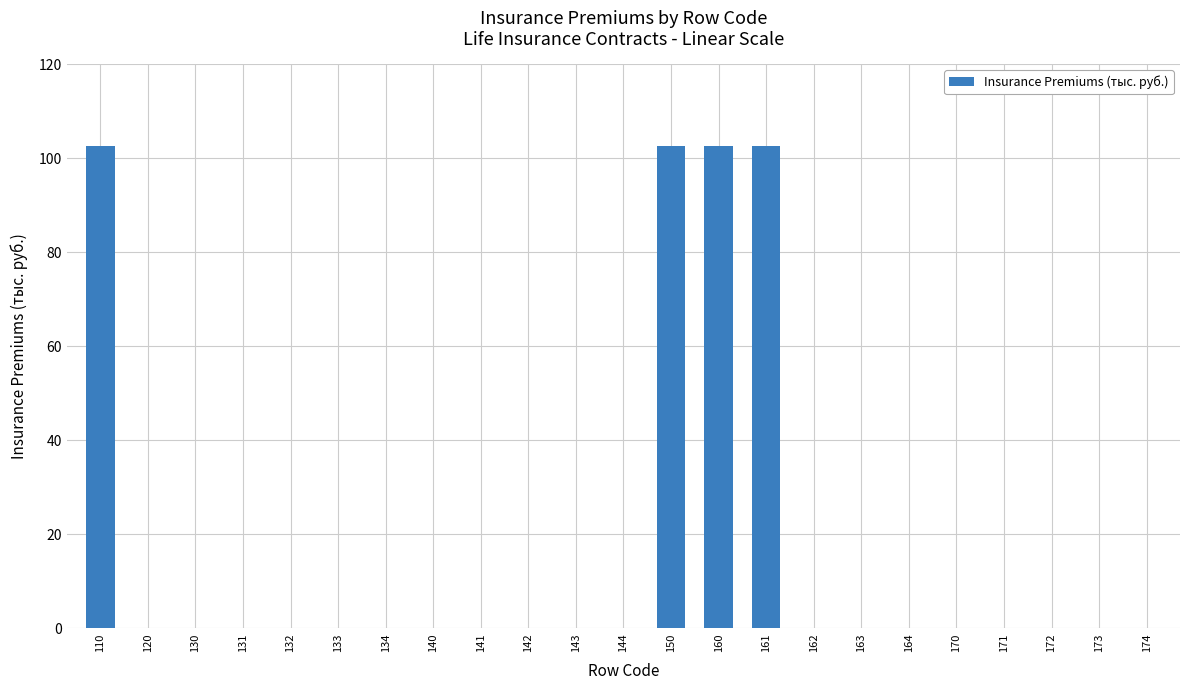

Count the number of categories in the chart.

23